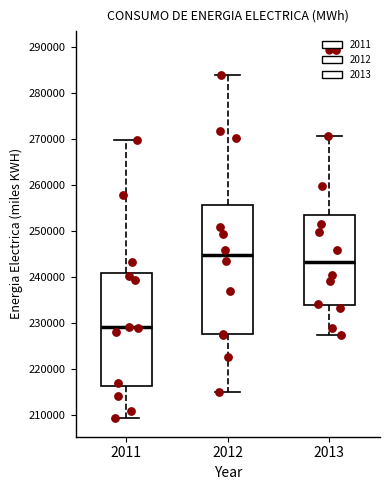

Reading left to right, transcribe this box plot: for each box, give where its median line is, the range the box spans, and where its two whiskers end, as read against the y-axis. The values are not printed on the chart, so give them approximately, as read against the axis.

2011: median 229000, box 216000 to 241000, whiskers 209000 to 270000
2012: median 245000, box 227000 to 256000, whiskers 215000 to 284000
2013: median 243000, box 234000 to 253000, whiskers 227000 to 271000